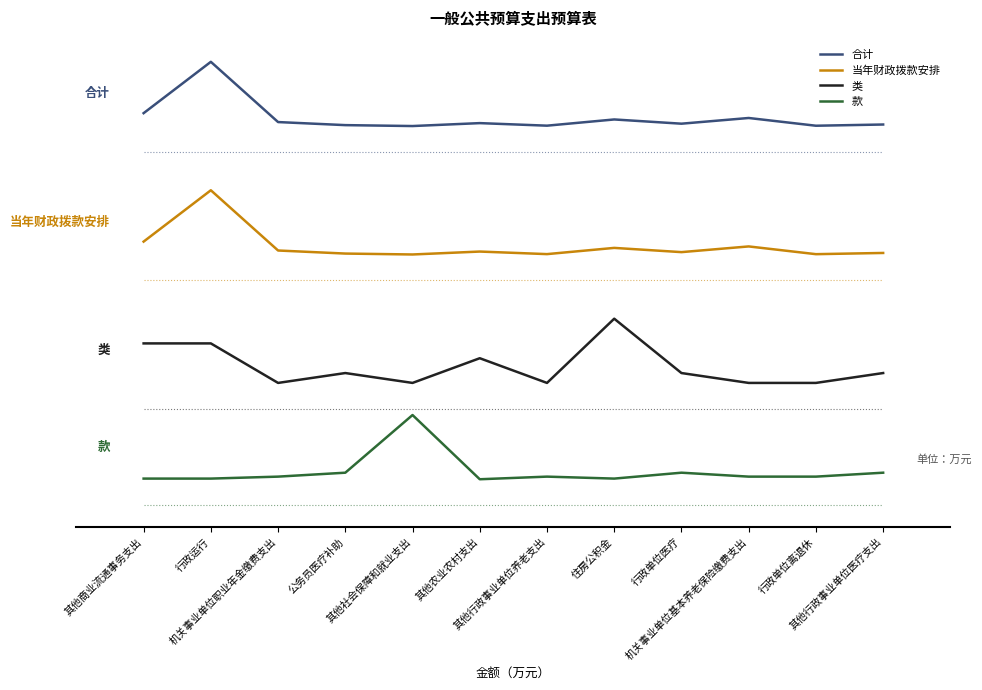

Reading left to right, list all the values displayed in this chart.

合计: 84.0	100.0	81.2	80.3	80.0	80.9	80.1	82.1	80.7	82.5	80.1	80.5
当年财政拨款安排: 44.0	60.0	41.2	40.3	40.0	40.9	40.1	42.1	40.7	42.5	40.1	40.5
类: 12.3	12.3	0.0	3.1	0.0	7.7	0.0	20.0	3.1	0.0	0.0	3.1
款: -29.8	-29.8	-29.2	-28.0	-10.0	-30.0	-29.2	-29.8	-28.0	-29.2	-29.2	-28.0